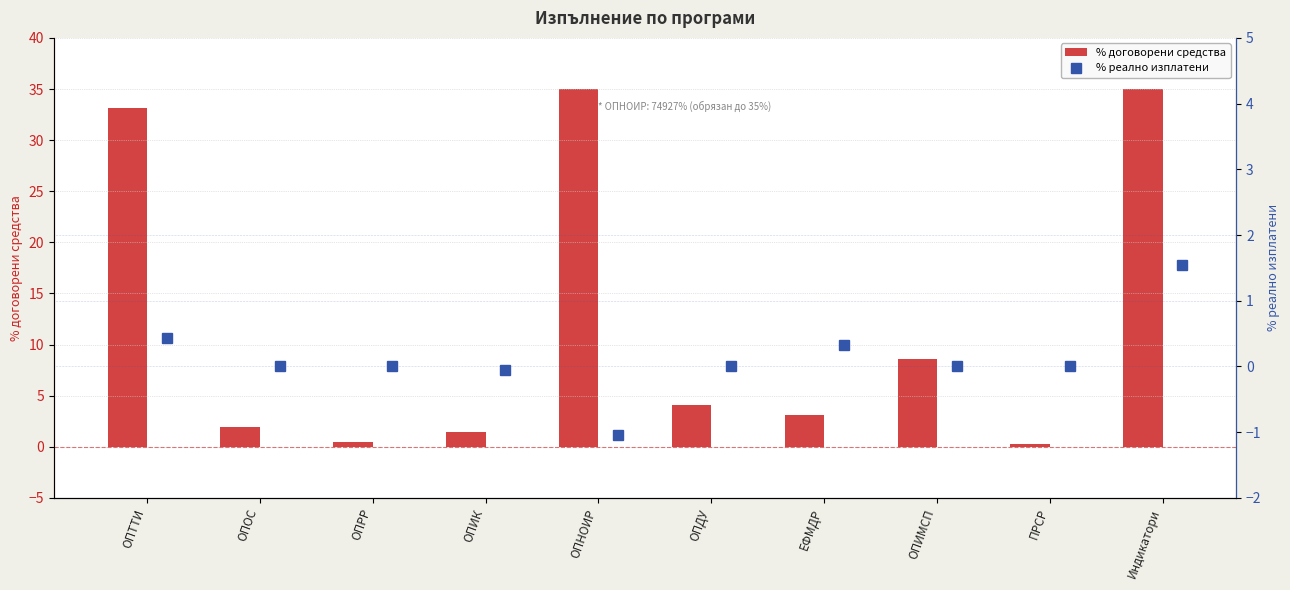

Which has a higher value, ОПРР or ОПИК?

ОПИК